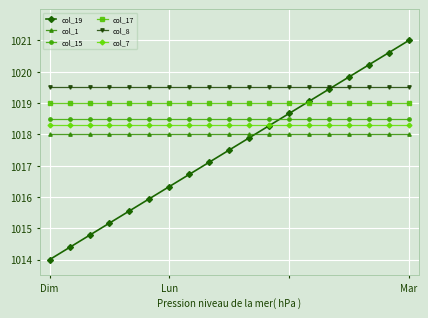

Count the number of data series in this chart.

6